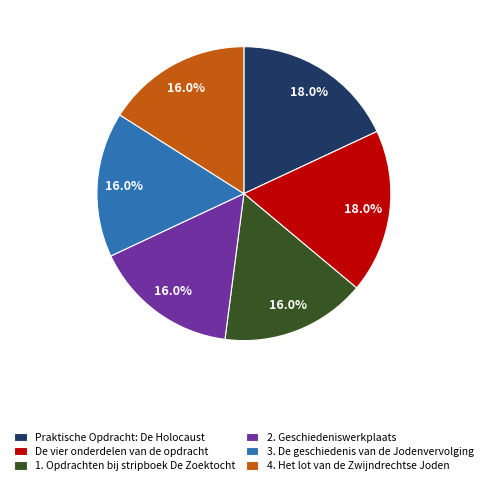

To the nearest percent, what is the average slice percentage?

17%